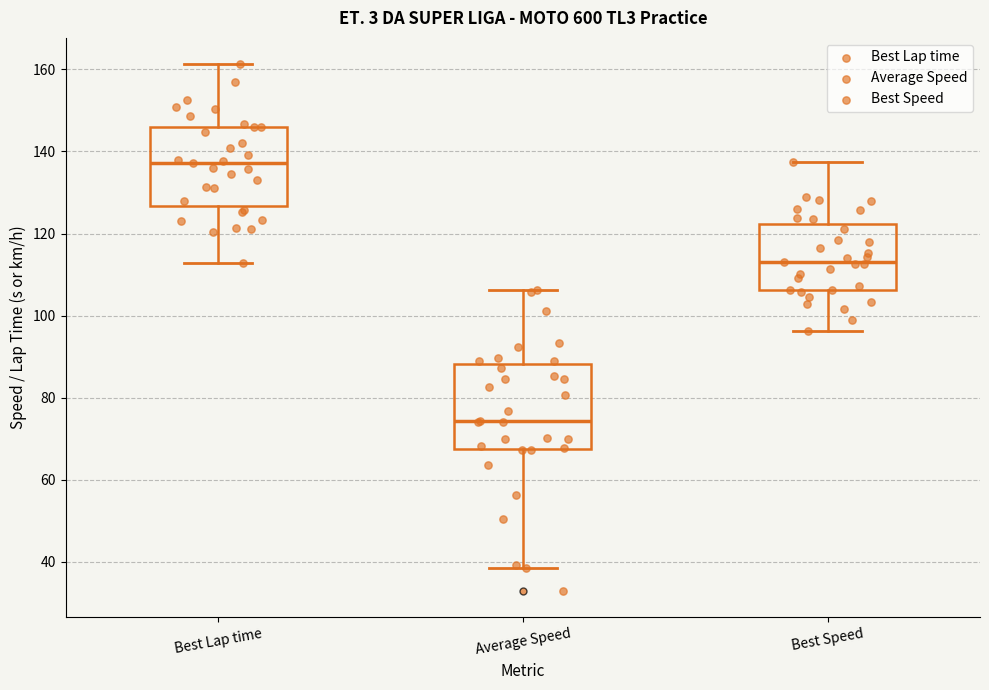

Reading left to right, read every box against the y-axis: the position of its median line, the range the box covers, and the ends of its whiskers. The values are not printed on the chart, so give them approximately, as read against the axis.

Best Lap time: median 138, box 126 to 146, whiskers 112 to 162
Average Speed: median 74, box 68 to 88, whiskers 38 to 106
Best Speed: median 114, box 106 to 122, whiskers 96 to 138